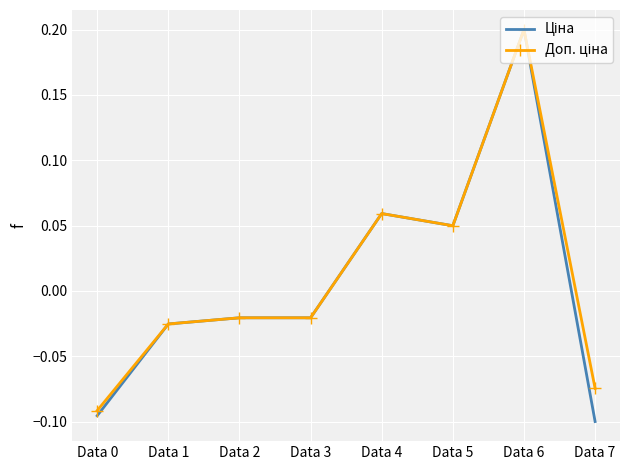

At which category is the sum across all series the highest?

Data 6